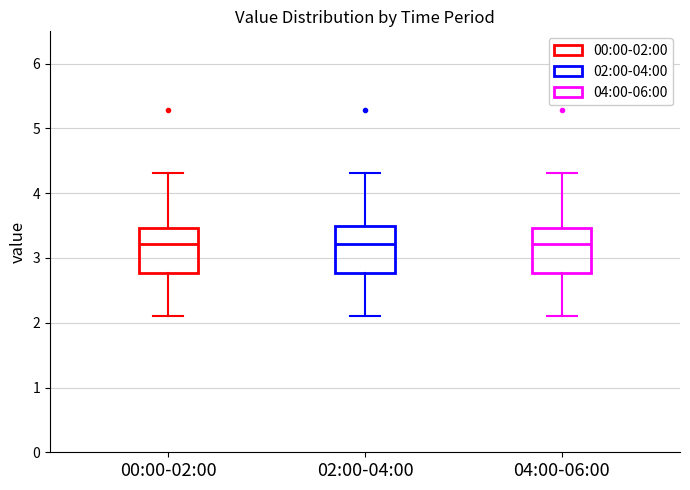

Reading left to right, transcribe this box plot: for each box, give where its median line is, the range the box spans, and where its two whiskers end, as read against the y-axis. The values are not printed on the chart, so give them approximately, as read against the axis.

00:00-02:00: median 3.2, box 2.8 to 3.5, whiskers 2.1 to 4.3
02:00-04:00: median 3.2, box 2.8 to 3.5, whiskers 2.1 to 4.3
04:00-06:00: median 3.2, box 2.8 to 3.5, whiskers 2.1 to 4.3